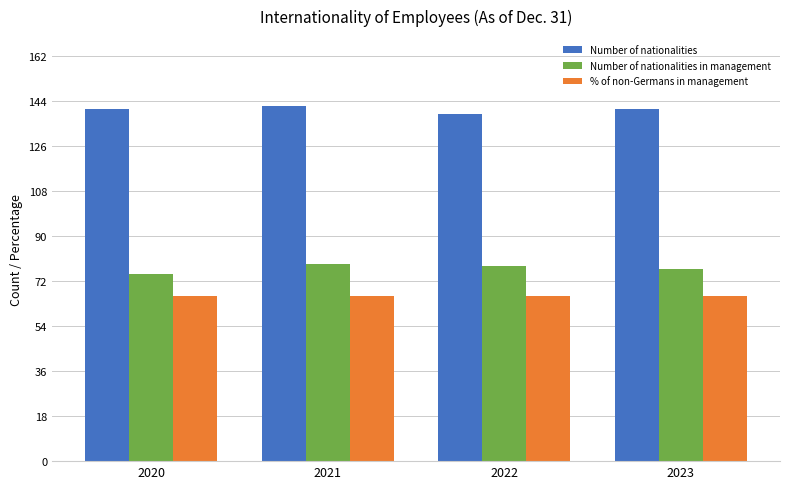

Which category has the lowest value in the Number of nationalities series?

2022